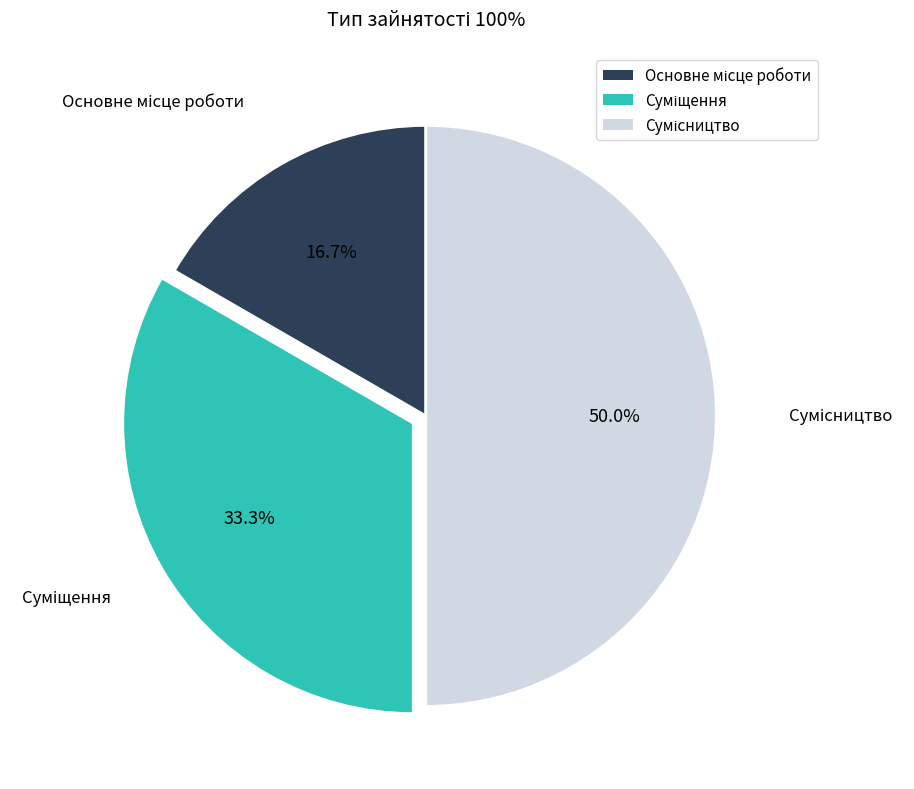

Is there any slice that represents more than half of the pie?

No